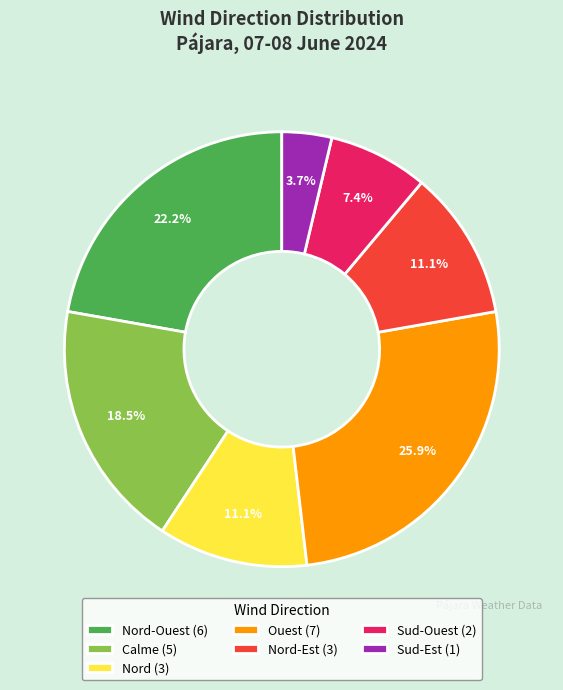

Combined, do Ouest (7) and Sud-Est (1) account for over 50%?

No